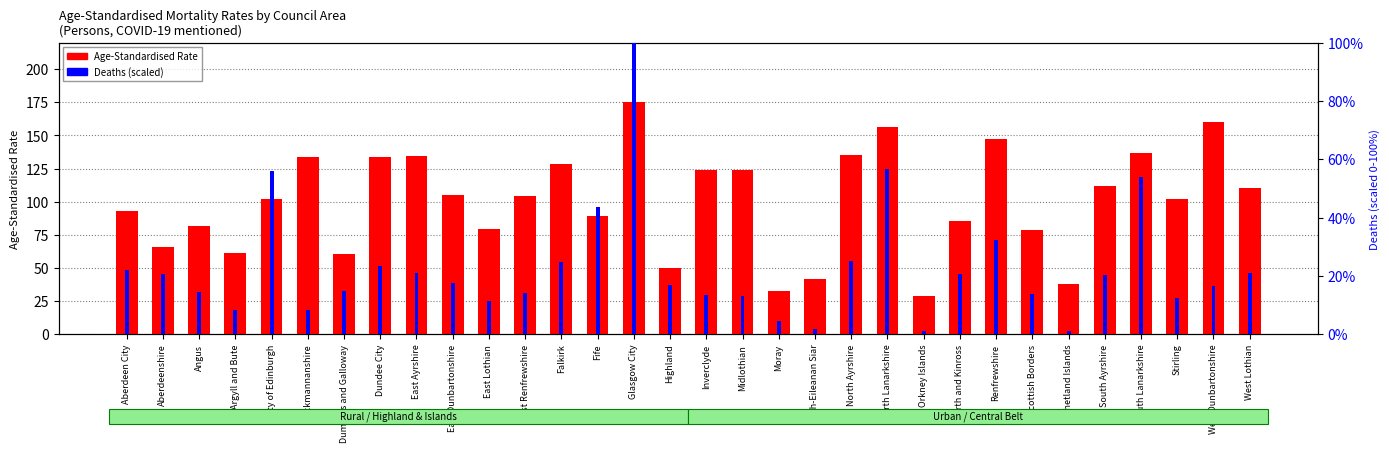

Rank the categories by Deaths (scaled) value from lowest to highest.

Orkney Islands, Shetland Islands, Na h-Eileanan Siar, Moray, Clackmannanshire, Argyll and Bute, East Lothian, Stirling, Midlothian, Inverclyde, Scottish Borders, East Renfrewshire, Angus, Dumfries and Galloway, West Dunbartonshire, Highland, East Dunbartonshire, South Ayrshire, Perth and Kinross, Aberdeenshire, East Ayrshire, West Lothian, Aberdeen City, Dundee City, Falkirk, North Ayrshire, Renfrewshire, Fife, South Lanarkshire, City of Edinburgh, North Lanarkshire, Glasgow City